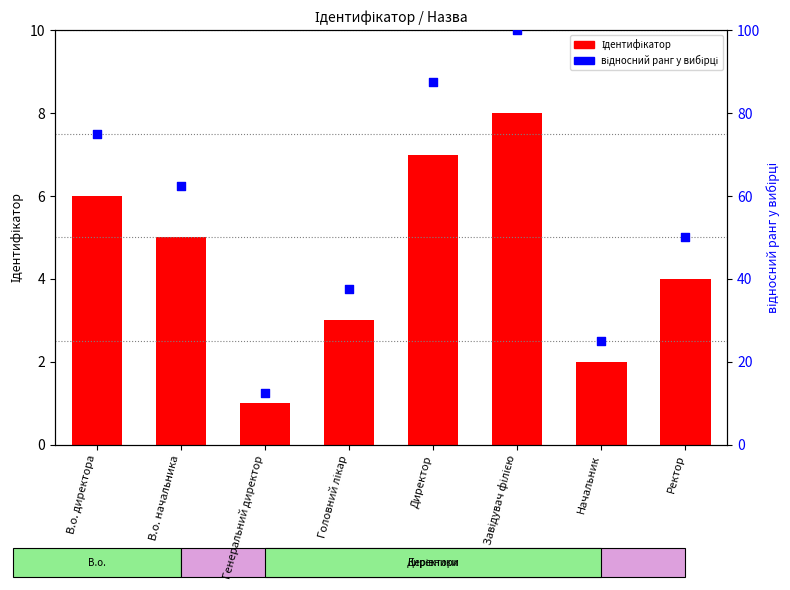

Which series has the largest total across all categories?

відносний ранг у вибірці